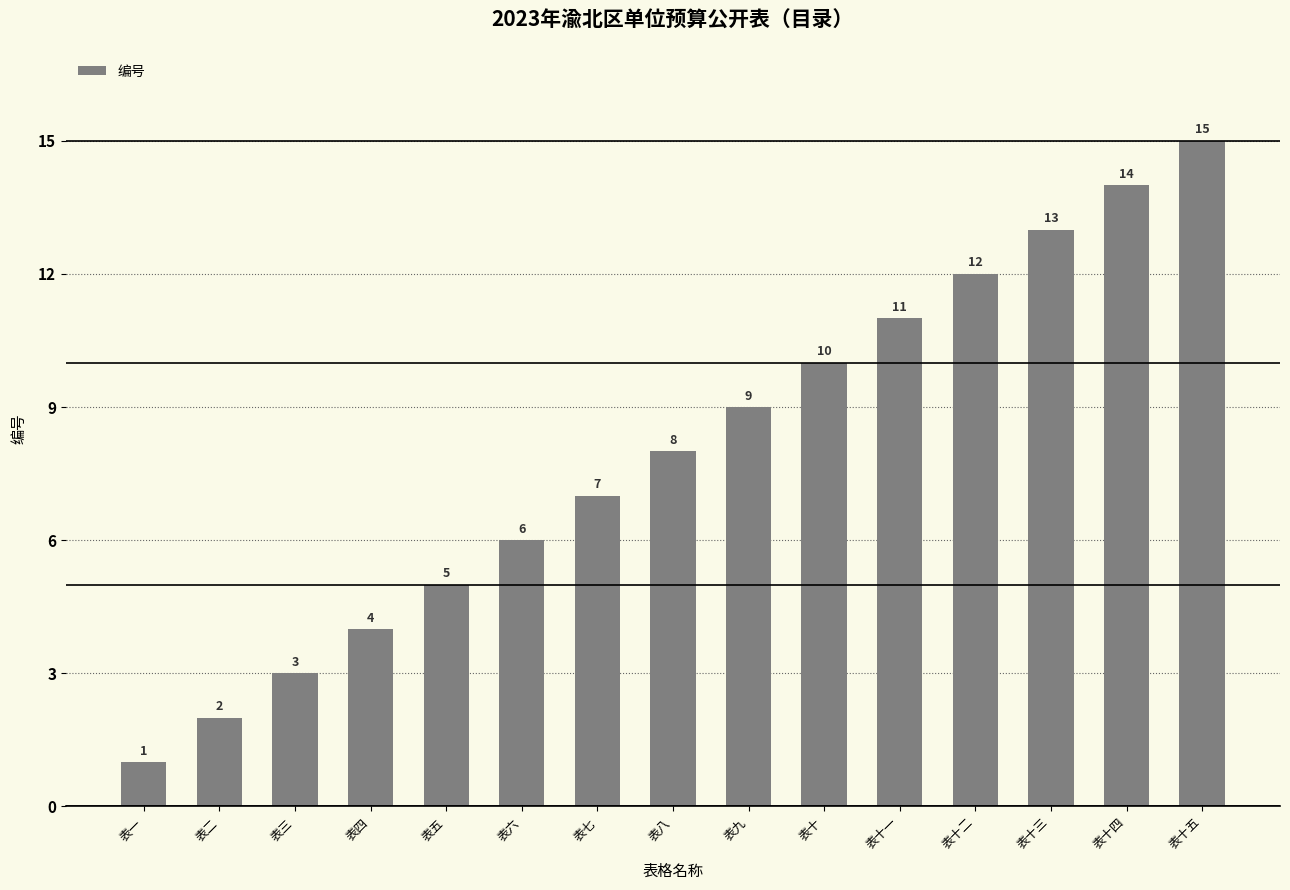

What is the minimum value shown in the chart?

1